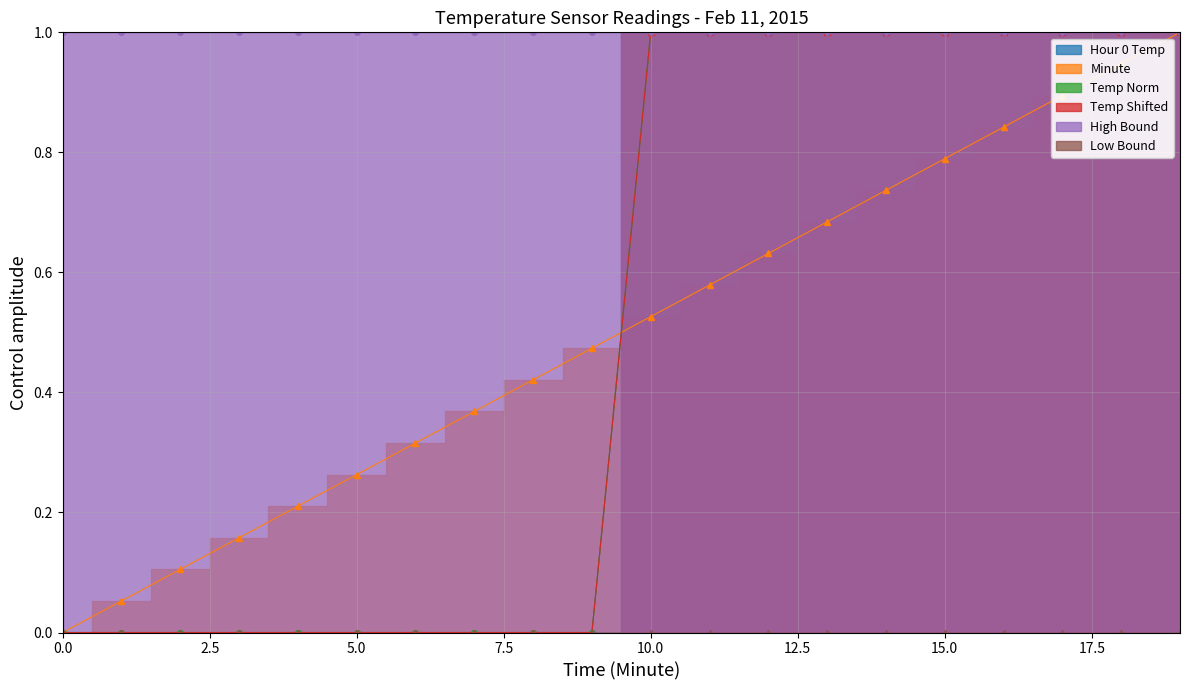

The value of Temp Shifted at 6 is -0.5. True or false?

False